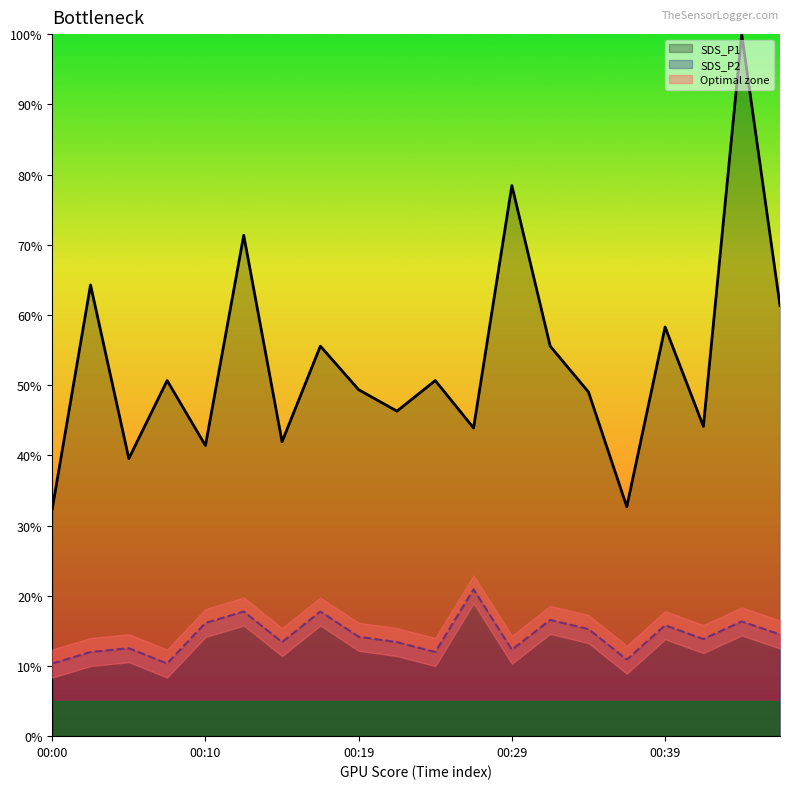

True or false: SDS_P1 and SDS_P2 intersect in this chart.

False